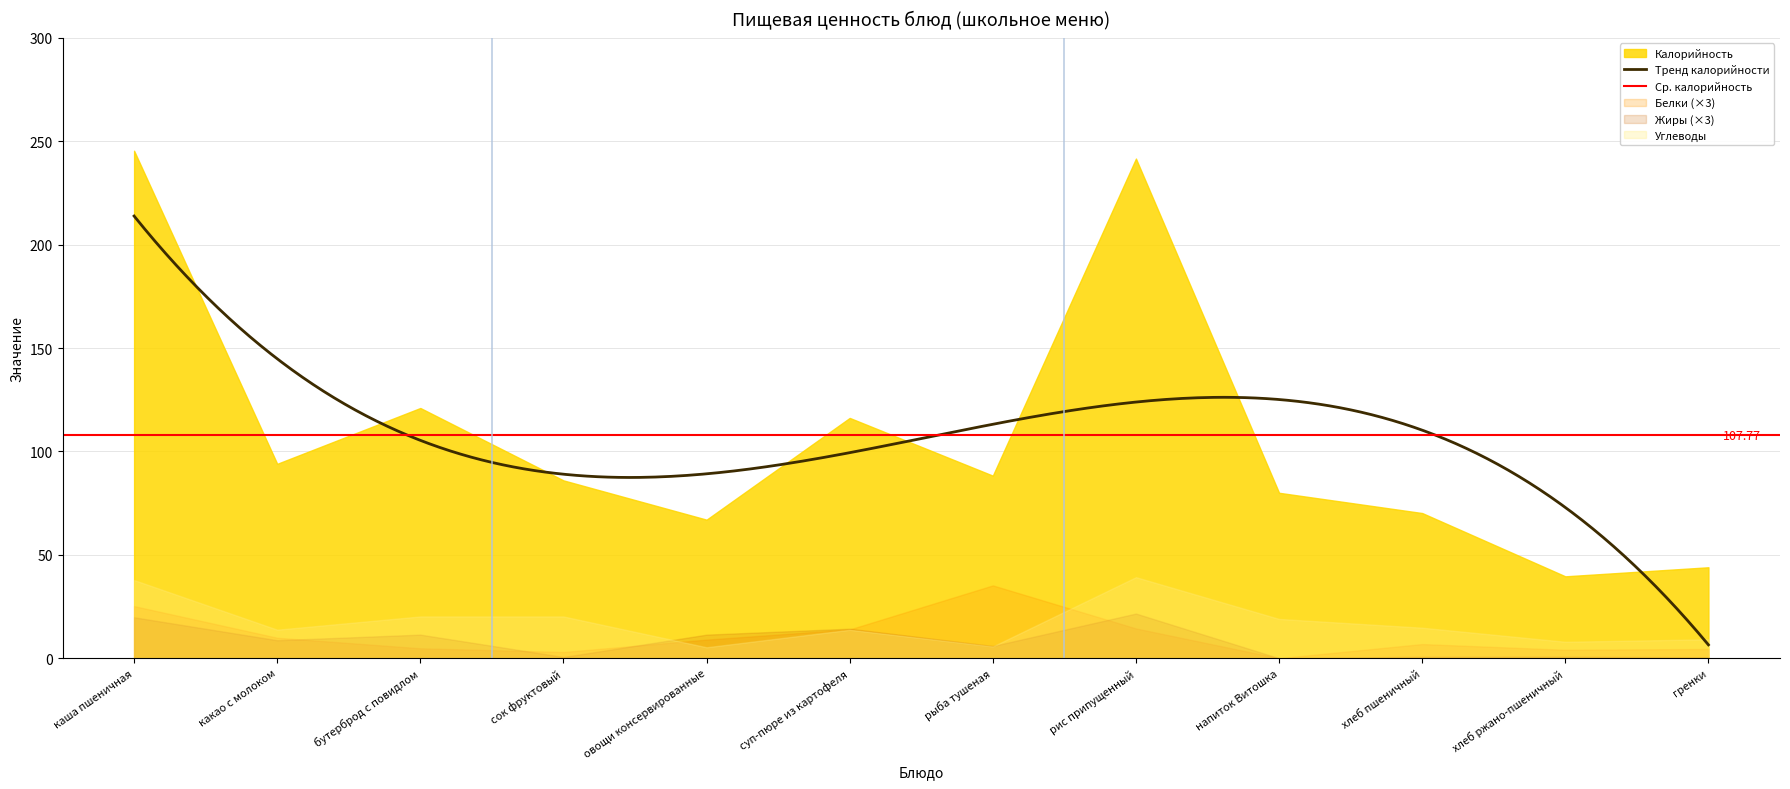

How many interior local valleys does the Белки series have?

3